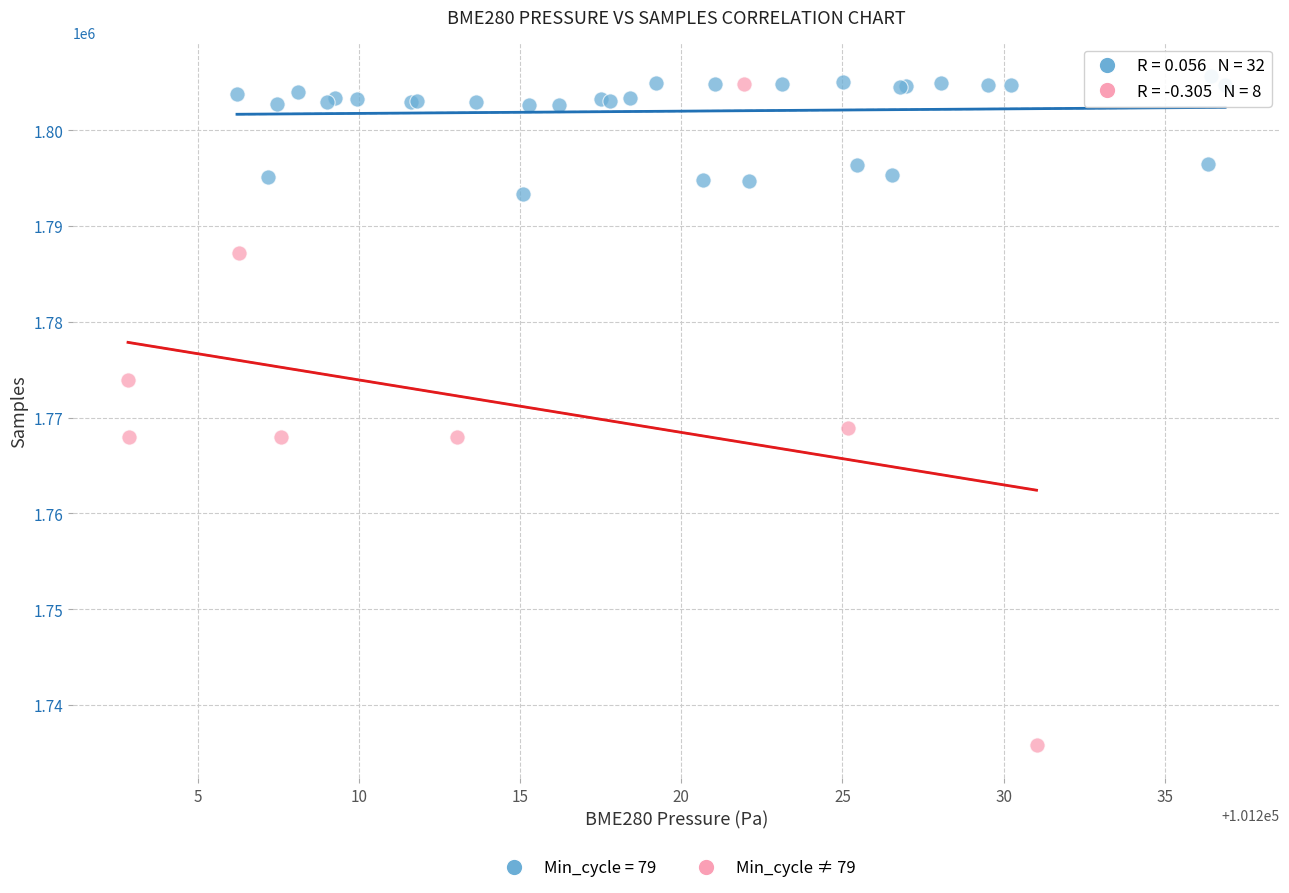

Which series reaches the minimum Y coordinate?

Min_cycle ≠ 79